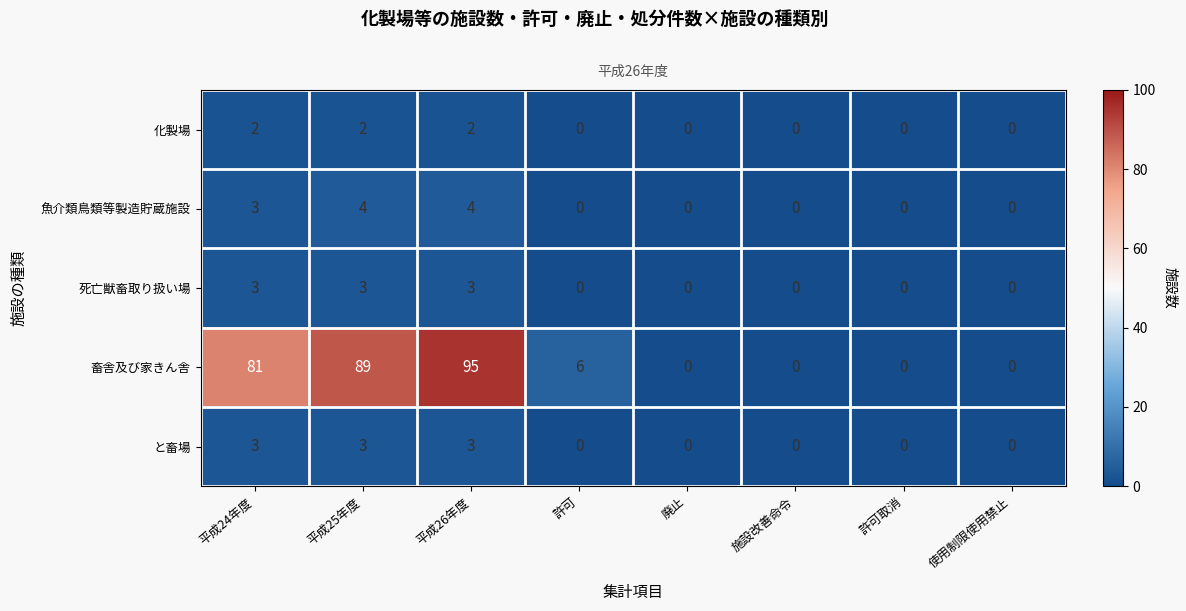

What is the sum of the 化製場 values at 平成26年度 and 平成25年度?

4